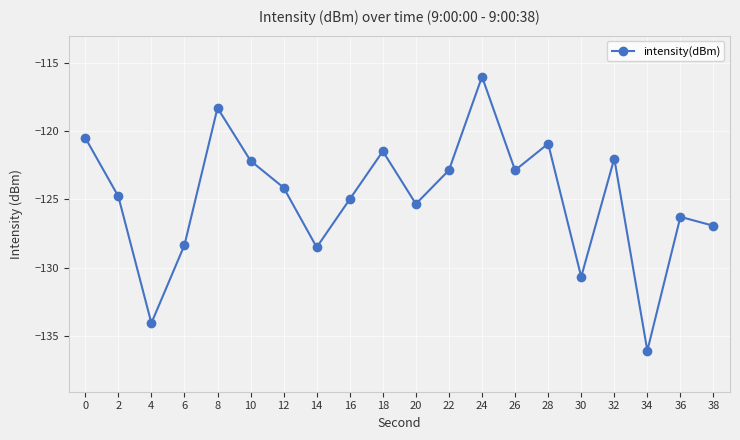

At which category does the chart reach its peak across all series?

24